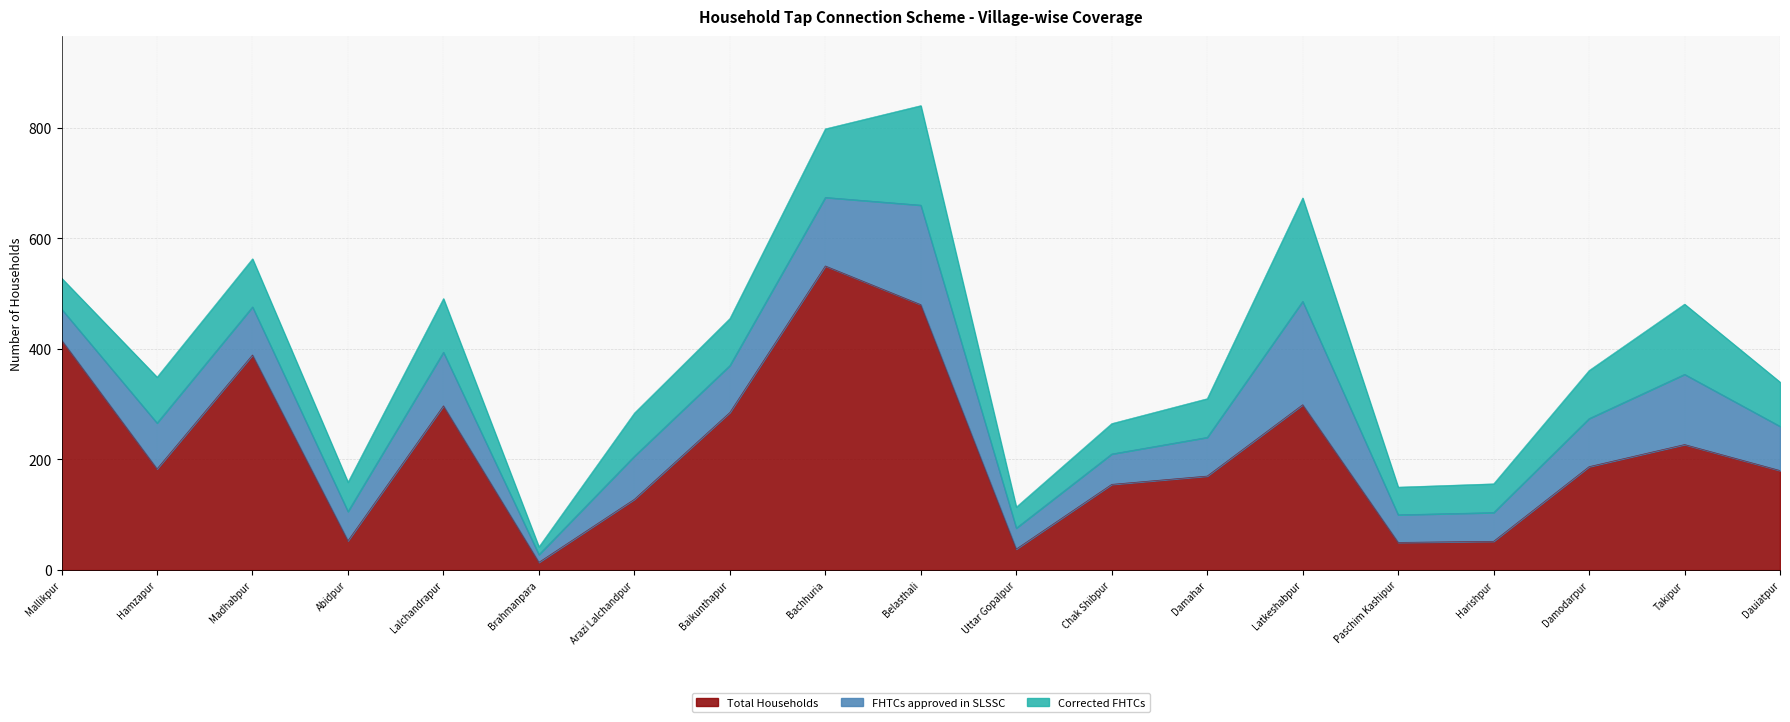

True or false: Corrected FHTCs and FHTCs approved in SLSSC cross at least once.

False